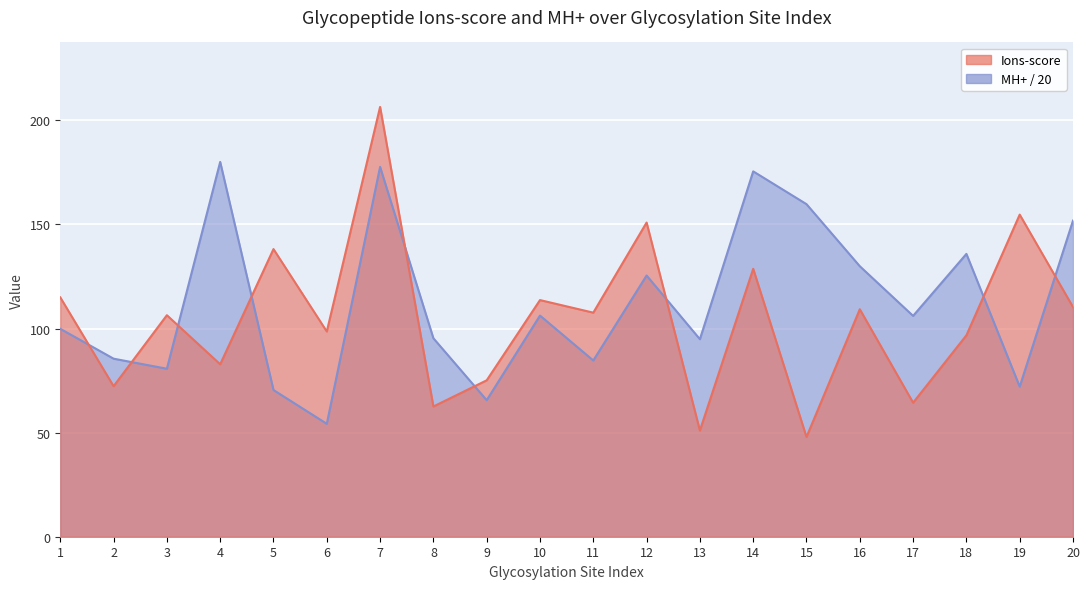

What is the difference between the highest and lowest values at 4?

97.2